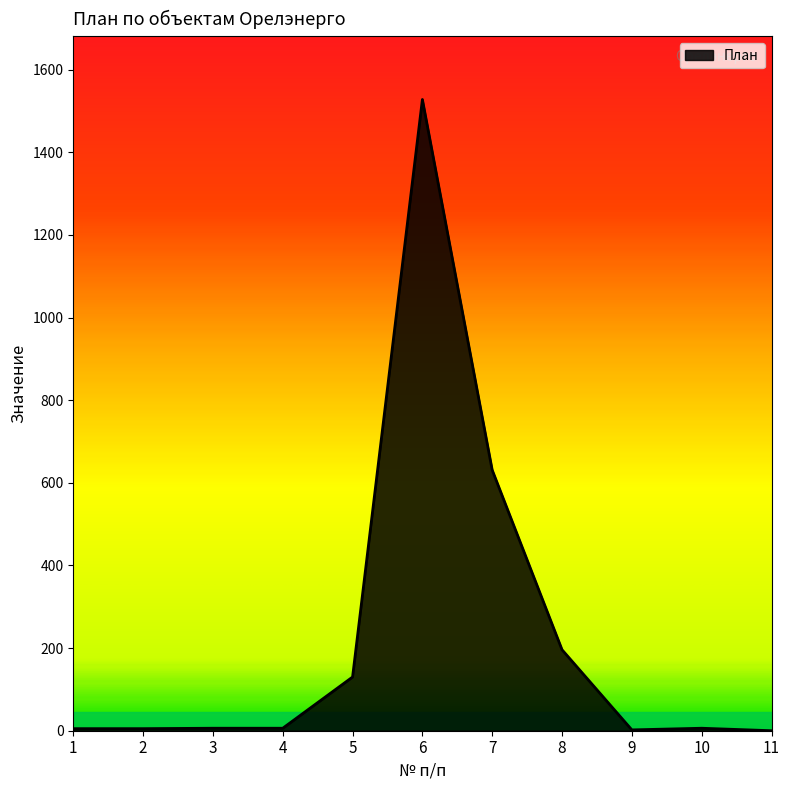

What is the ratio of the value at 1 to the value at 4?

0.8